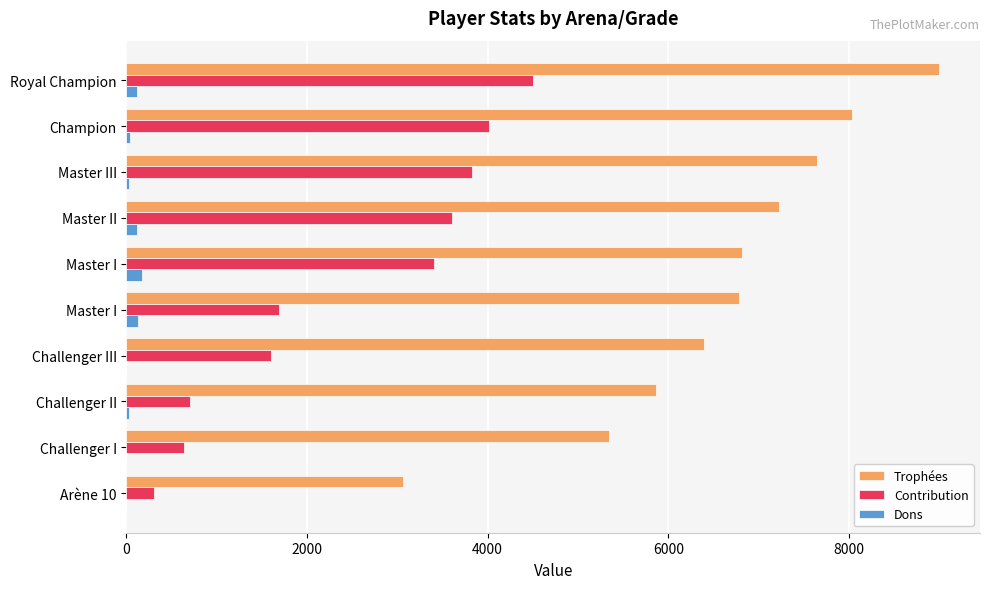

What is the value of the Dons bar at the 4th from the left?

114